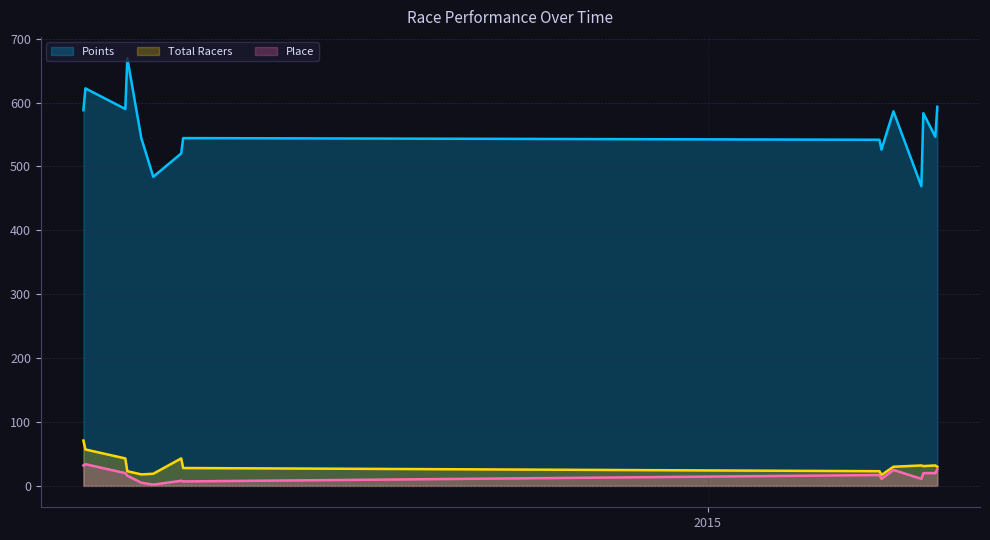

Reading right to left, extract all data points from this chart.

Points: 593.5	546.5	583.4	469.2	586.4	526.4	541.8	544.5	520.4	483.9	544.6	669.4	590.0	622.3	588.2
Total Racers: 30.0	32.0	31.0	32.0	30.0	17.0	23.0	28.0	43.0	19.0	18.0	23.0	43.0	57.0	71.0
Place: 26.0	20.0	20.0	11.0	25.0	11.0	17.0	7.0	8.0	2.0	5.0	16.0	20.0	34.0	32.0